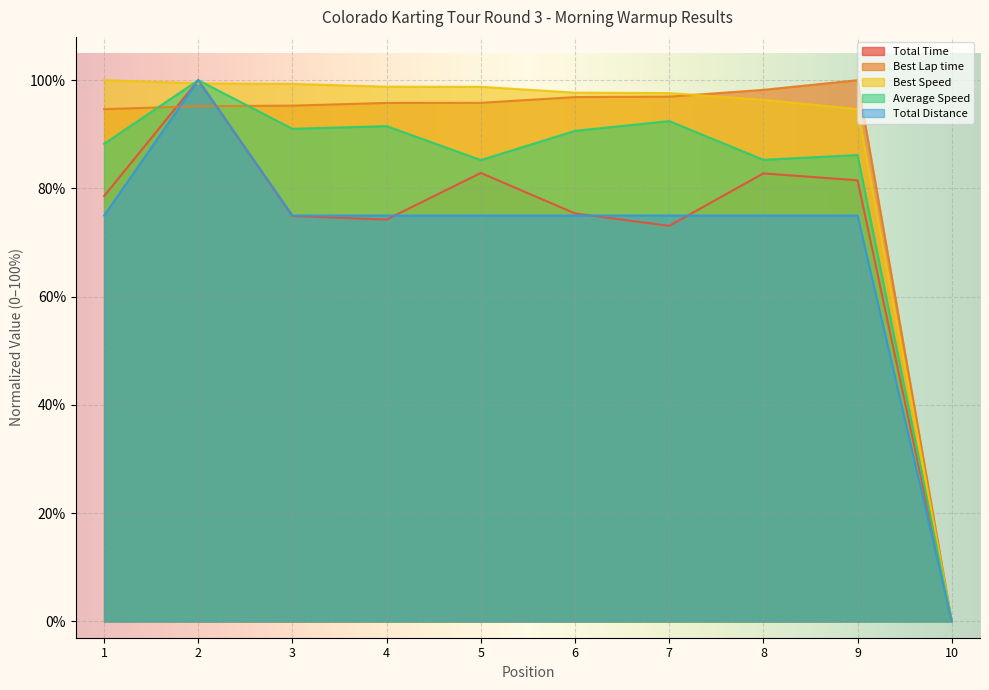

How many positive values does the Best Lap time series have?

9